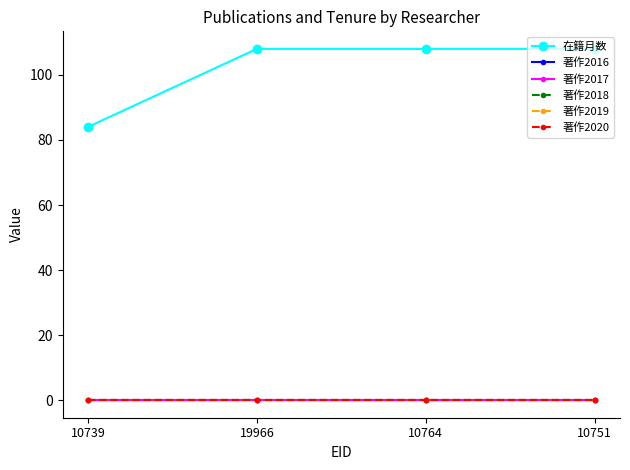

What is the label of the 1st point from the right?

10751